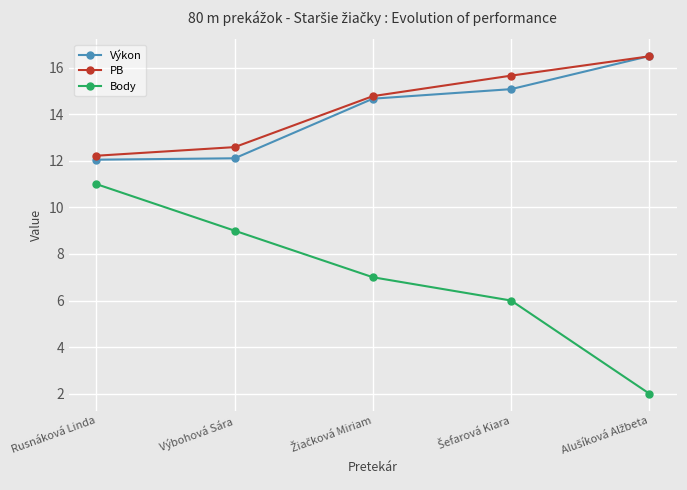

The value of Výkon at Rusnáková Linda is 12.1. True or false?

True